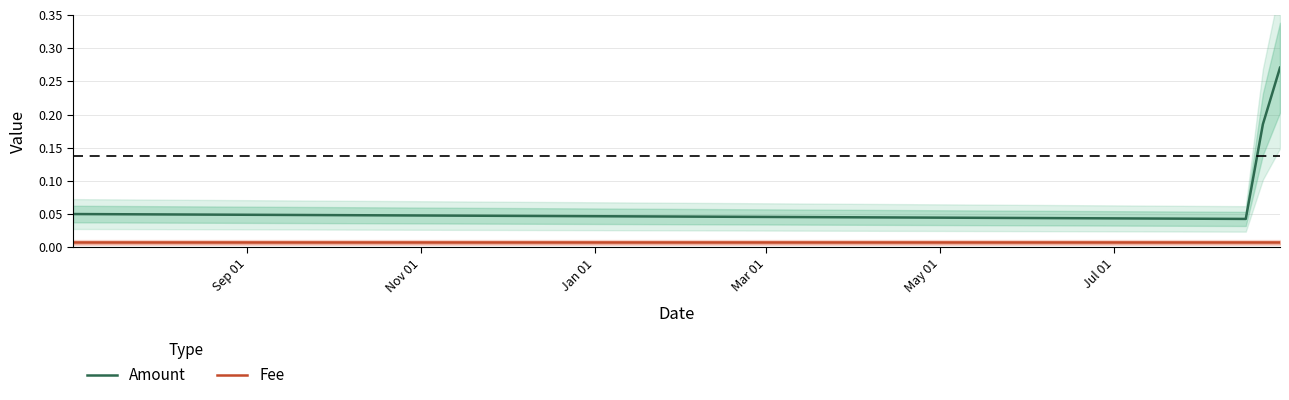

True or false: Amount and Fee cross at least once.

False